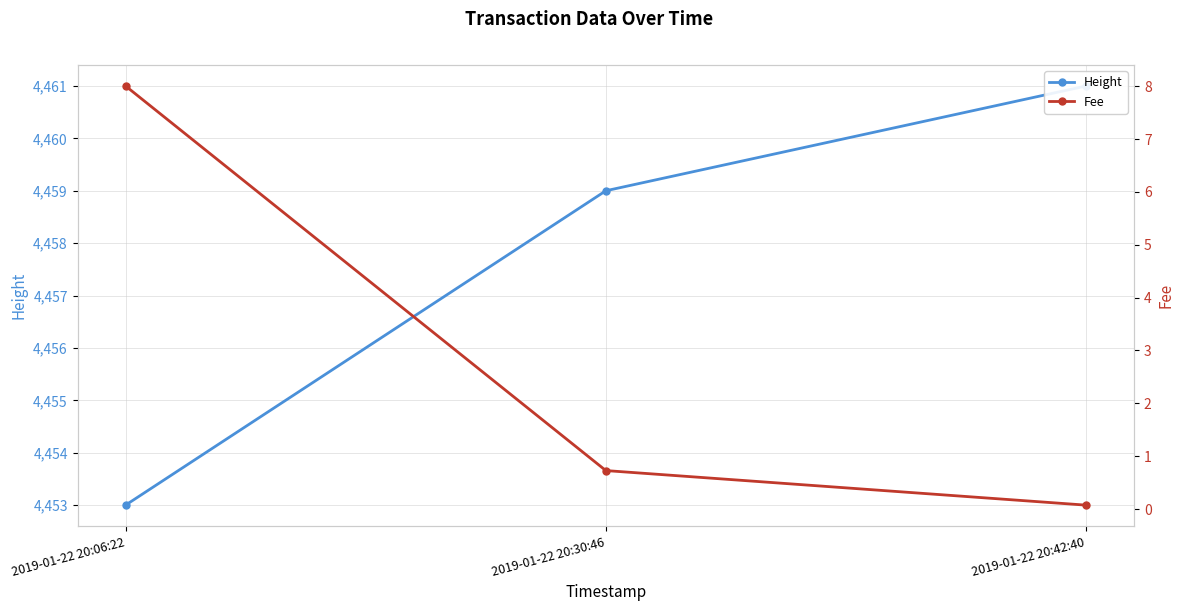

What are all the series names shown in the legend?

Height, Fee